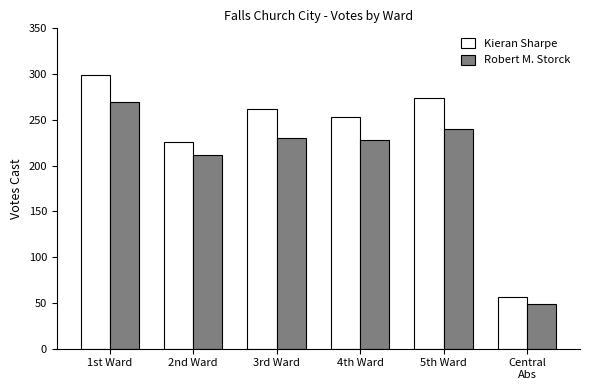

At which label does Kieran Sharpe reach its peak?

1st Ward